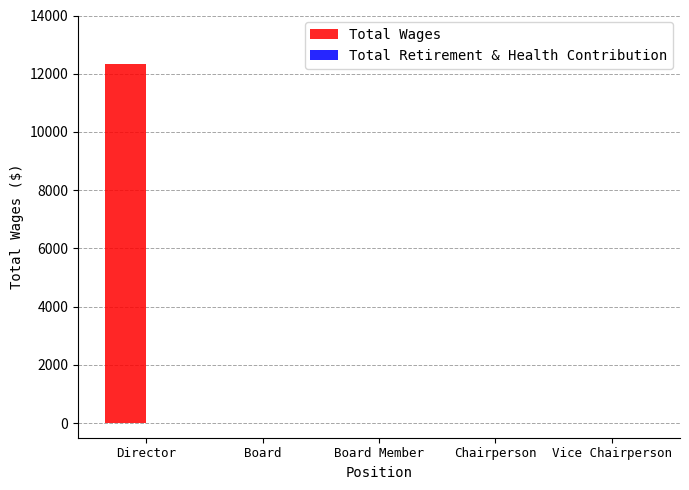

What is the maximum value shown in the chart?

12325